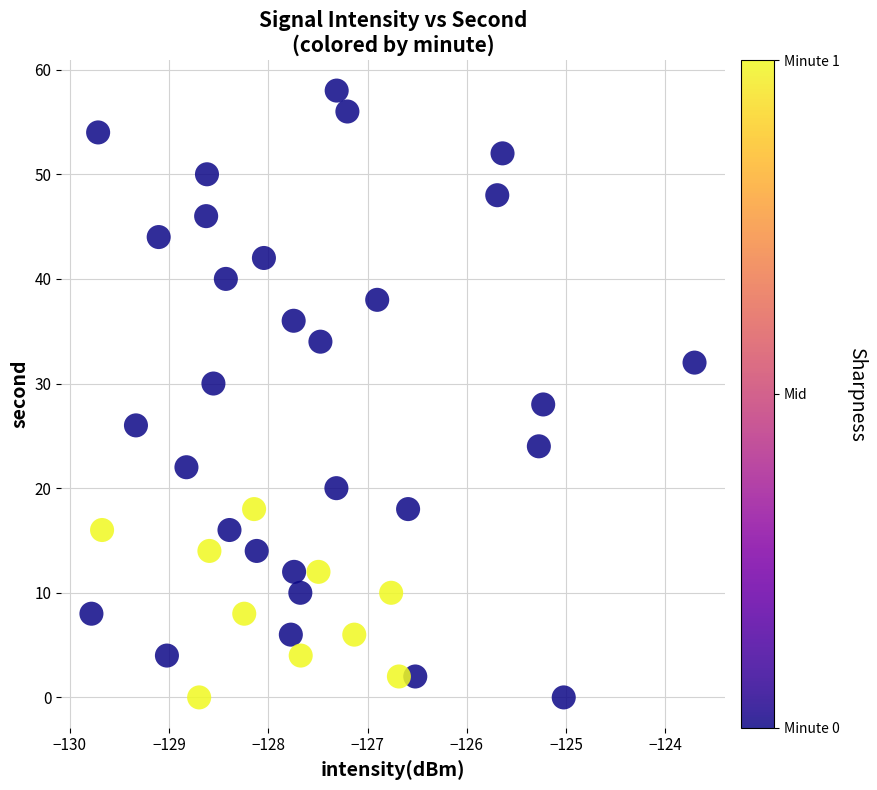

What is the range of Y values (max minus min)?

58